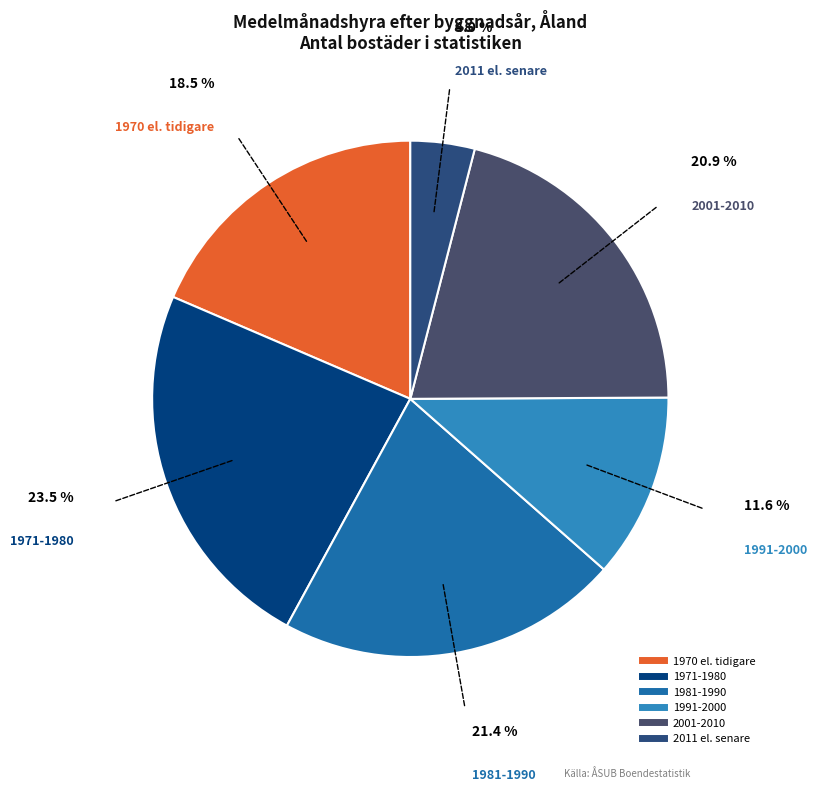

To the nearest percent, what is the average slice percentage?

17%